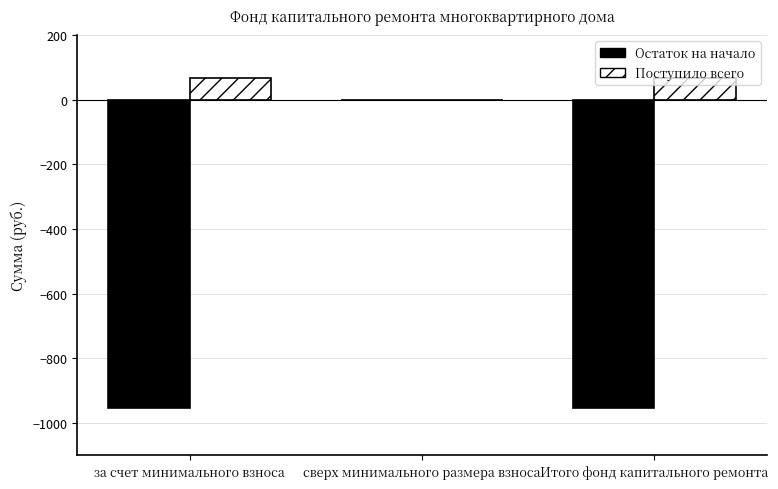

Are the bars horizontal?

No